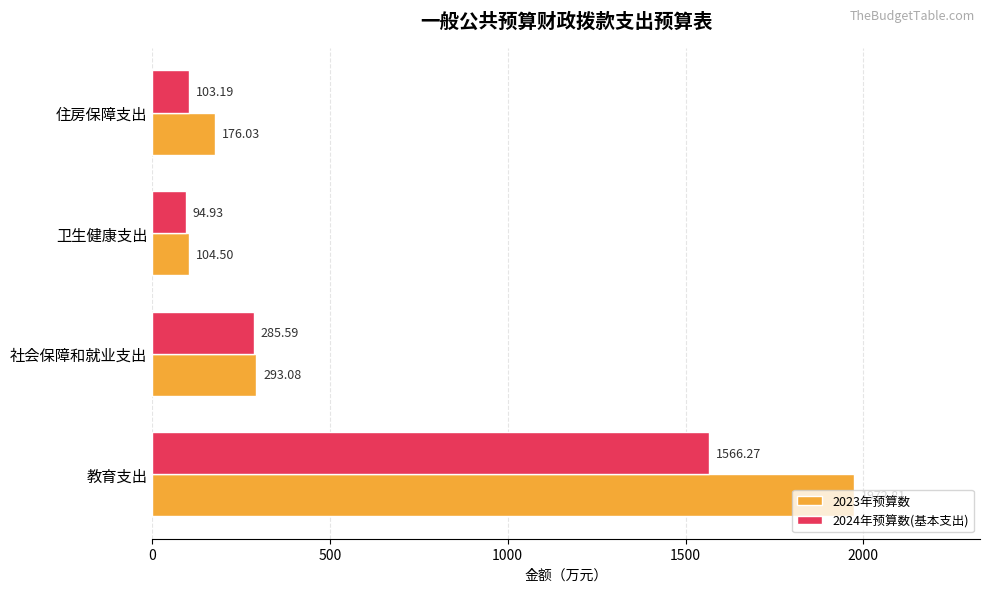

Which series has the widest spread of values?

2023年预算数